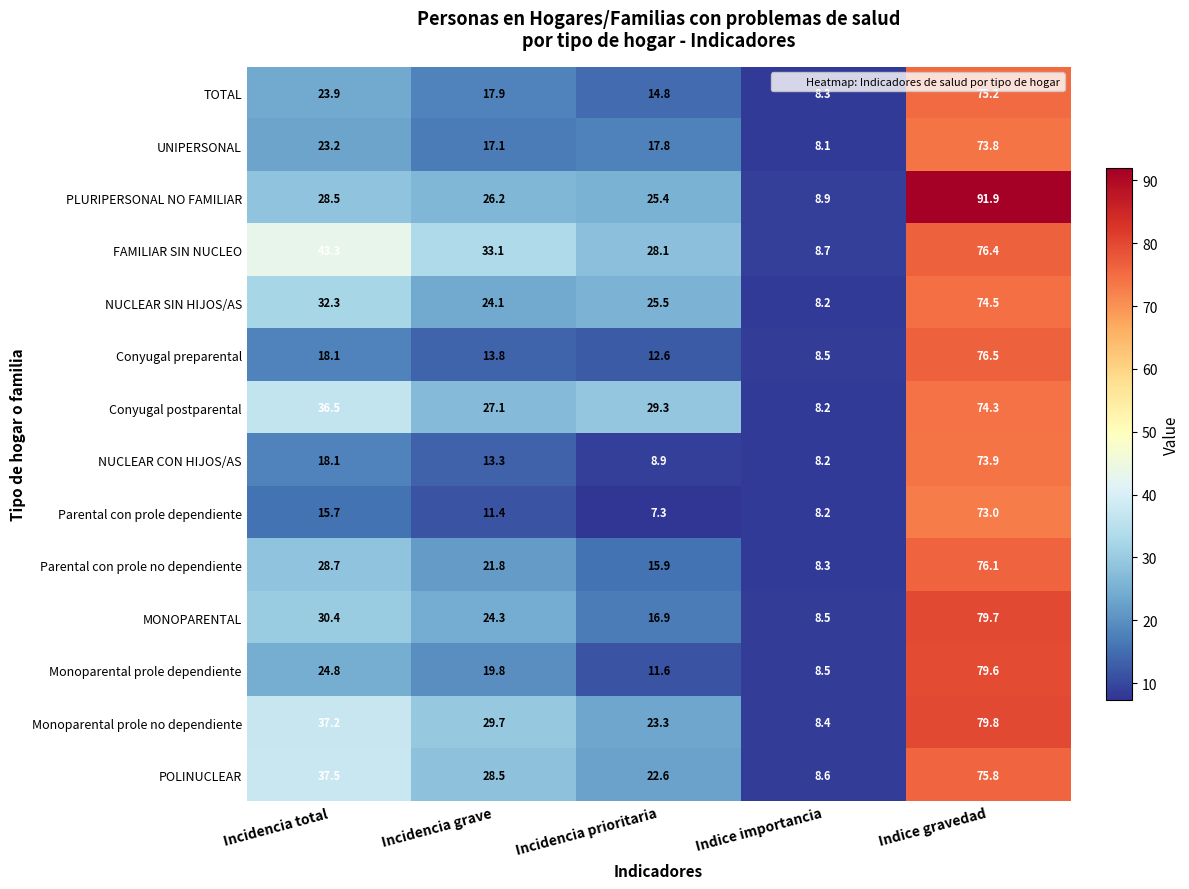

What is the sum of all NUCLEAR CON HIJOS/AS values?

122.4